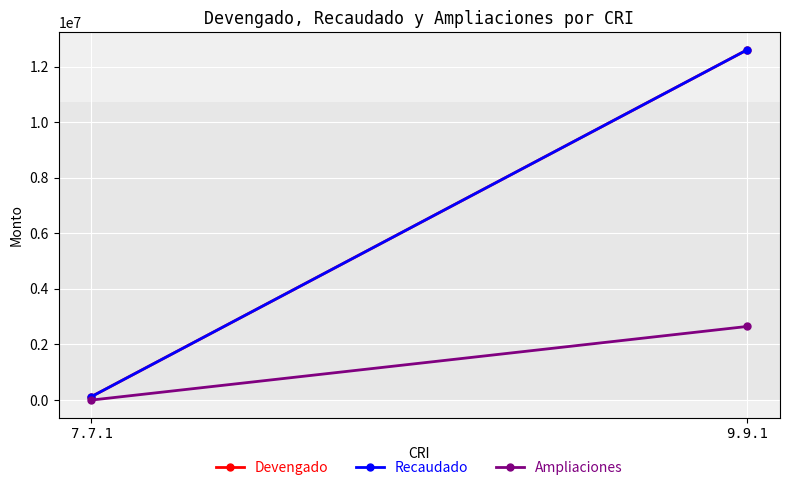

Which category has the lowest value across all series?

7.7.1